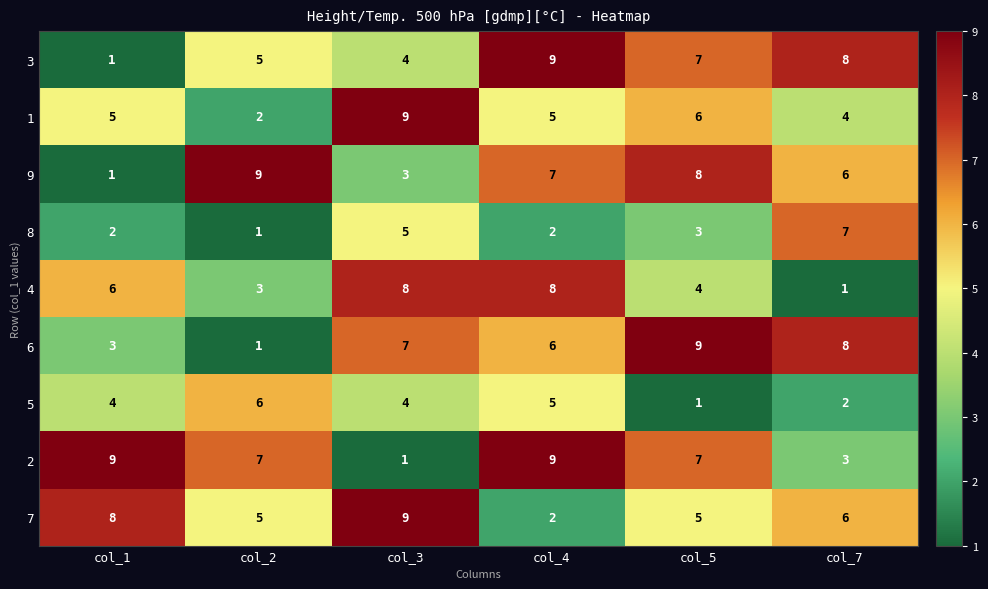

What is the difference between the second highest and minimum values in the 5 series?

4